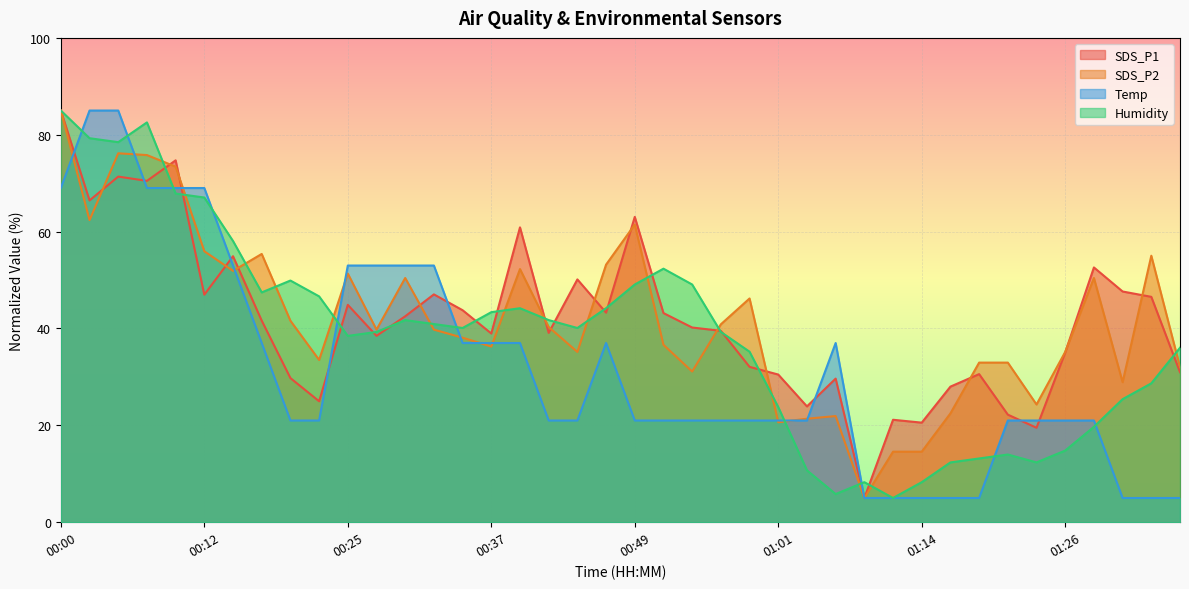

List the labels in order of Temp value, smallest first.

01:09, 01:11, 01:14, 01:16, 01:18, 01:31, 01:33, 01:36, 00:20, 00:22, 00:42, 00:44, 00:49, 00:52, 00:54, 00:57, 00:59, 01:01, 01:04, 01:21, 01:23, 01:26, 01:28, 00:17, 00:35, 00:37, 00:39, 00:47, 01:06, 00:15, 00:25, 00:27, 00:30, 00:32, 00:00, 00:08, 00:10, 00:12, 00:03, 00:05